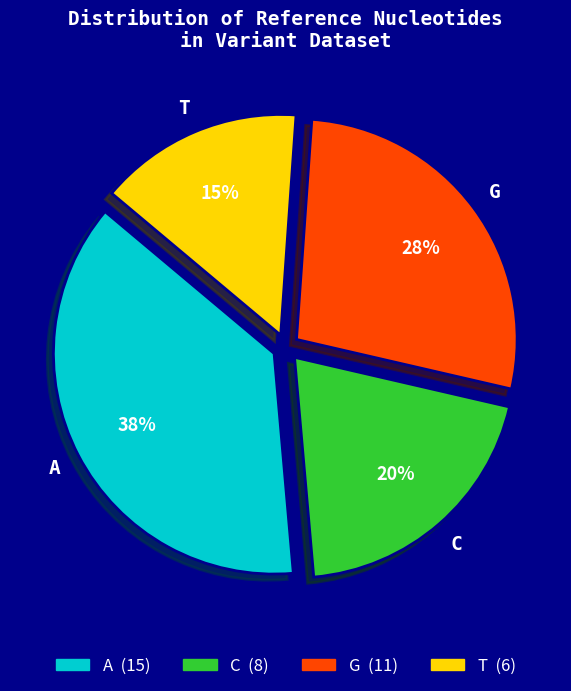

Which slice is the smallest?

T